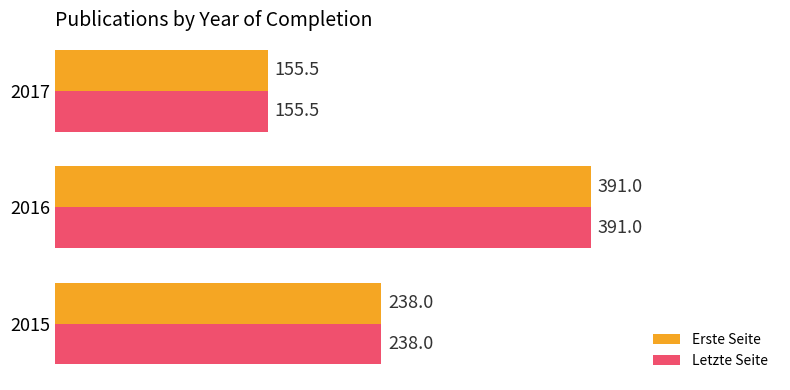

What value does the Erste Seite series have at 2015?

238.0